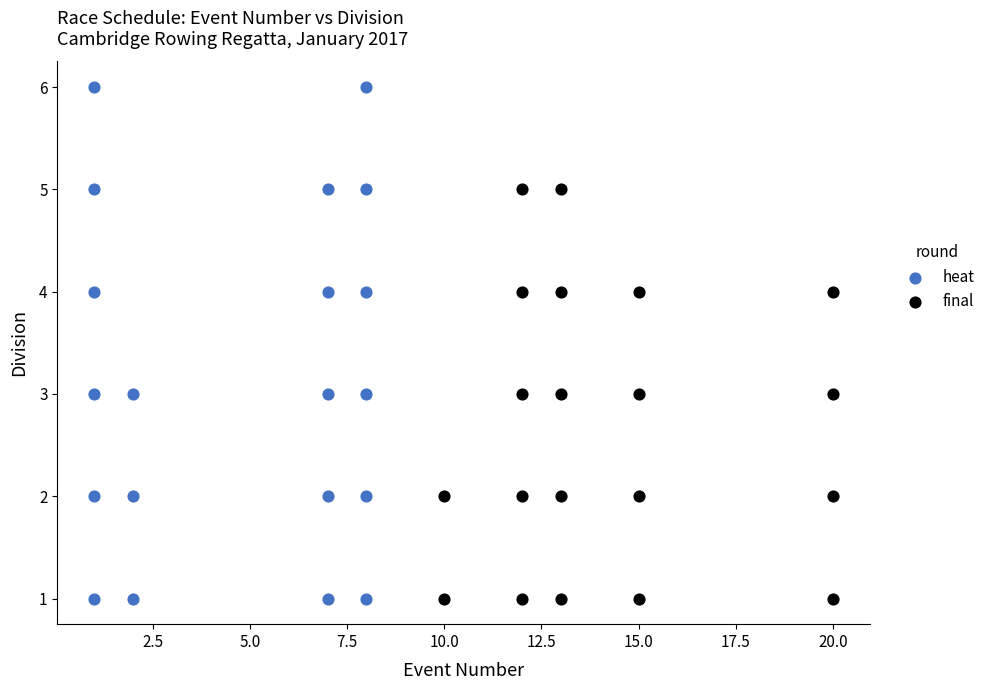

Which series reaches the maximum Y coordinate?

heat